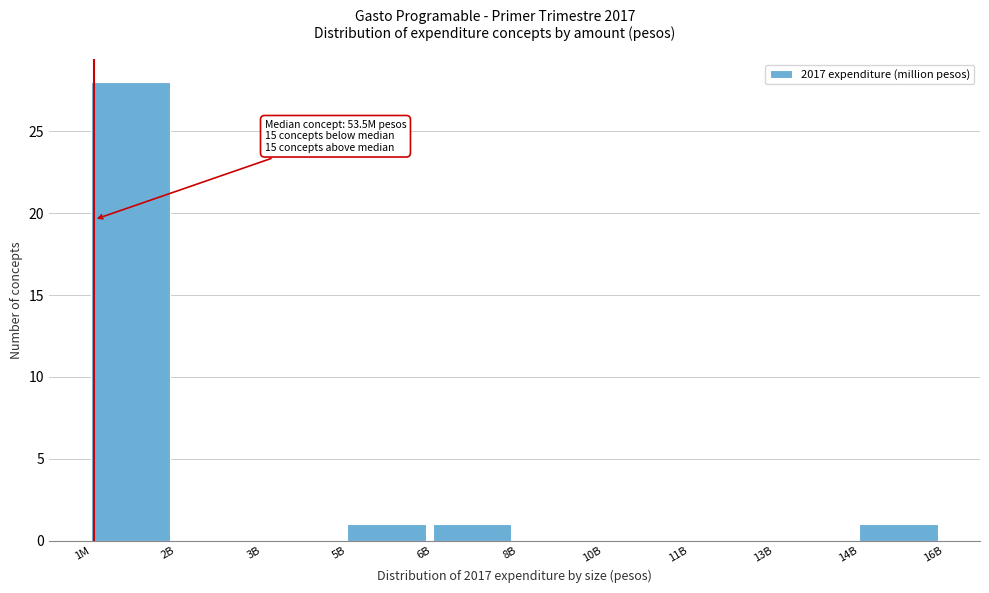

Reading left to right, extract all data points from this chart.

1M=28	2B=0	3B=0	5B=1	6B=1	8B=0	10B=0	11B=0	13B=0	14B=1